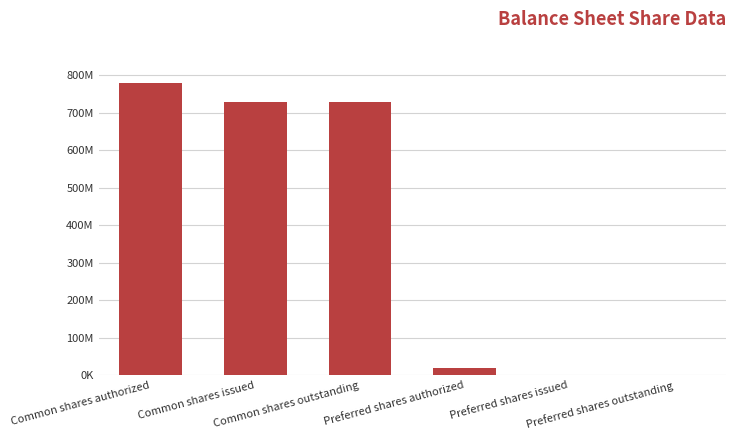

What is the change in value from Common shares authorized to Preferred shares authorized?

-760000000